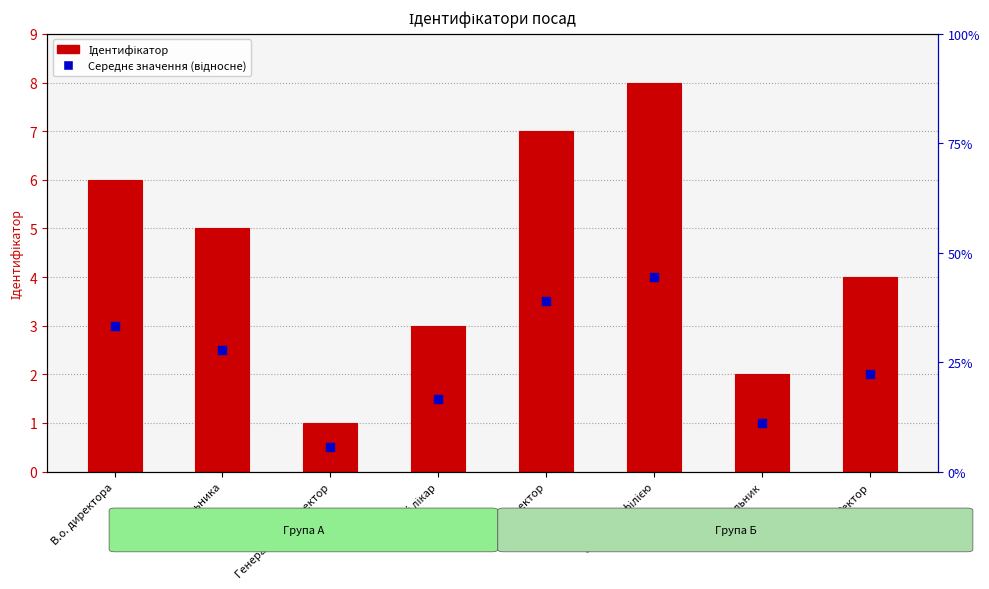

Which series has the largest total across all categories?

Ідентифікатор